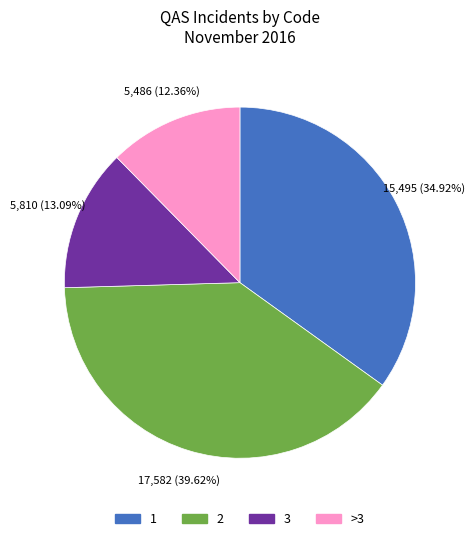

How many slices are in this pie chart?

4